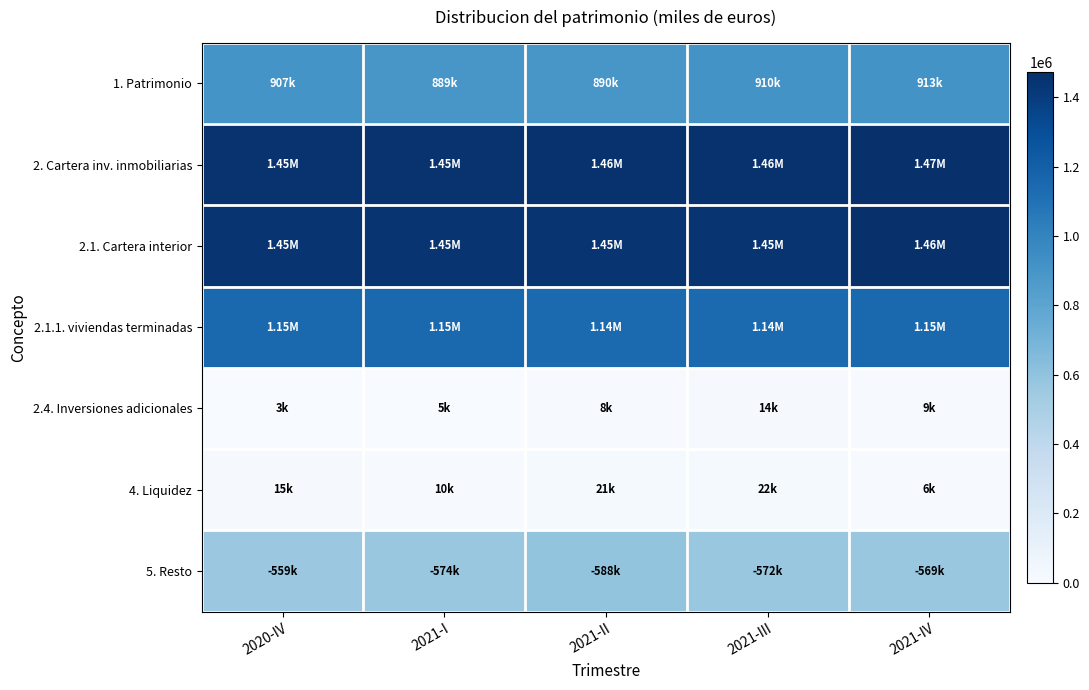

Which series has the largest range (max minus min)?

5. Resto